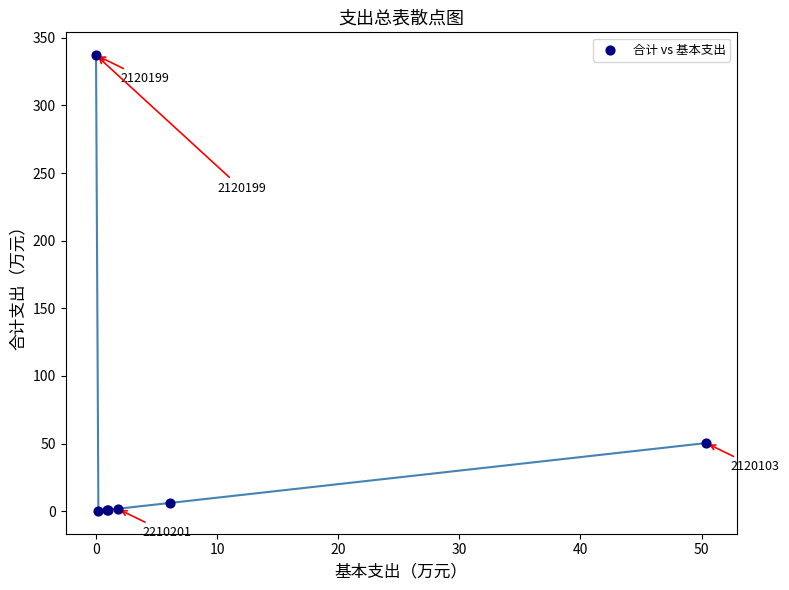

What Y value in the scatter plot is closest to 168?

50.4